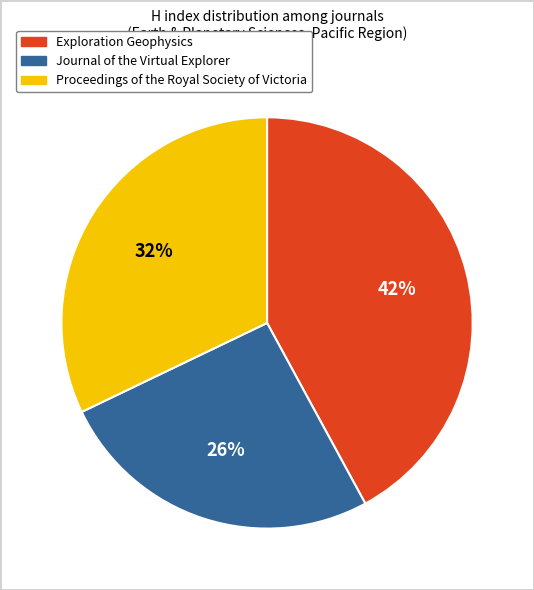

Which has a higher value, Exploration Geophysics or Proceedings of the Royal Society of Victoria?

Exploration Geophysics